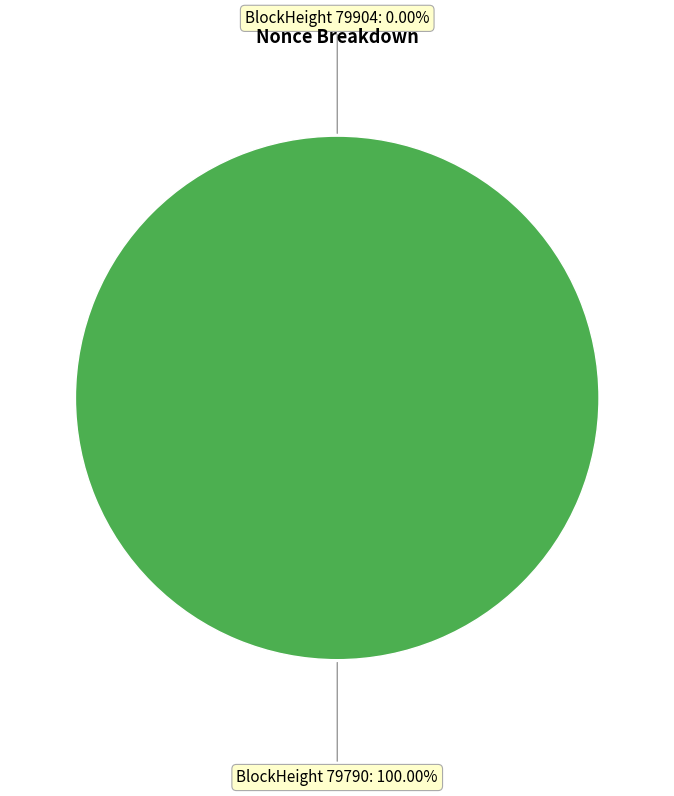

Does any single category account for the majority?

Yes